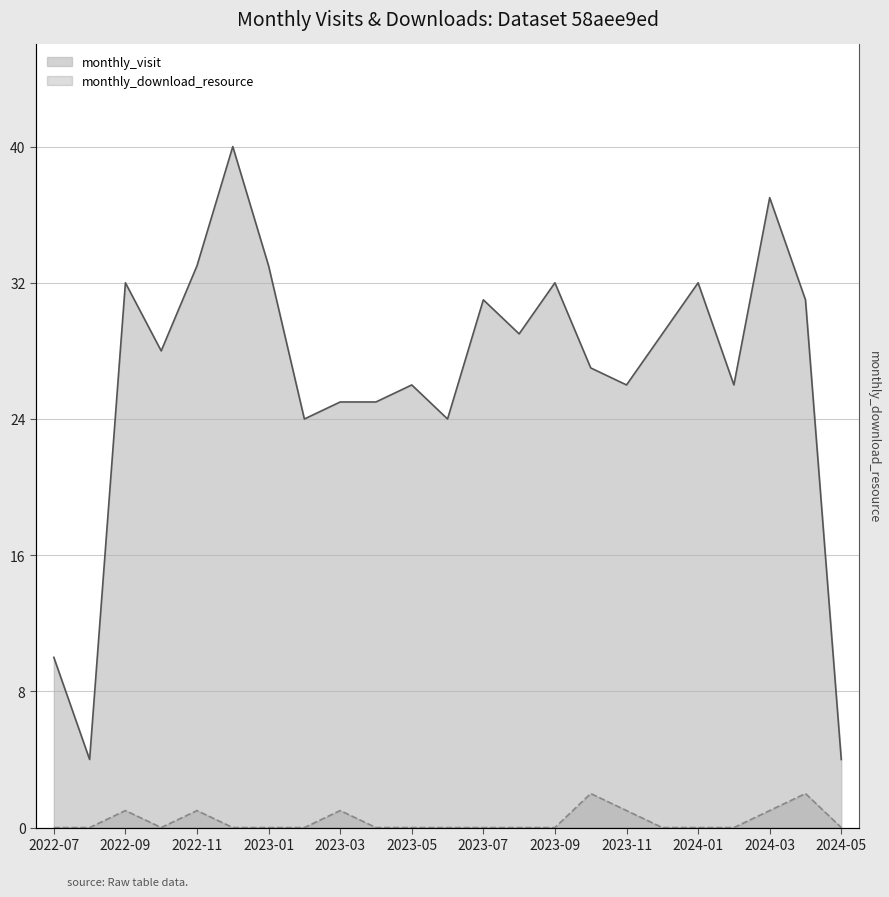

The monthly_visit series shows 14 at 2023-03. True or false?

False